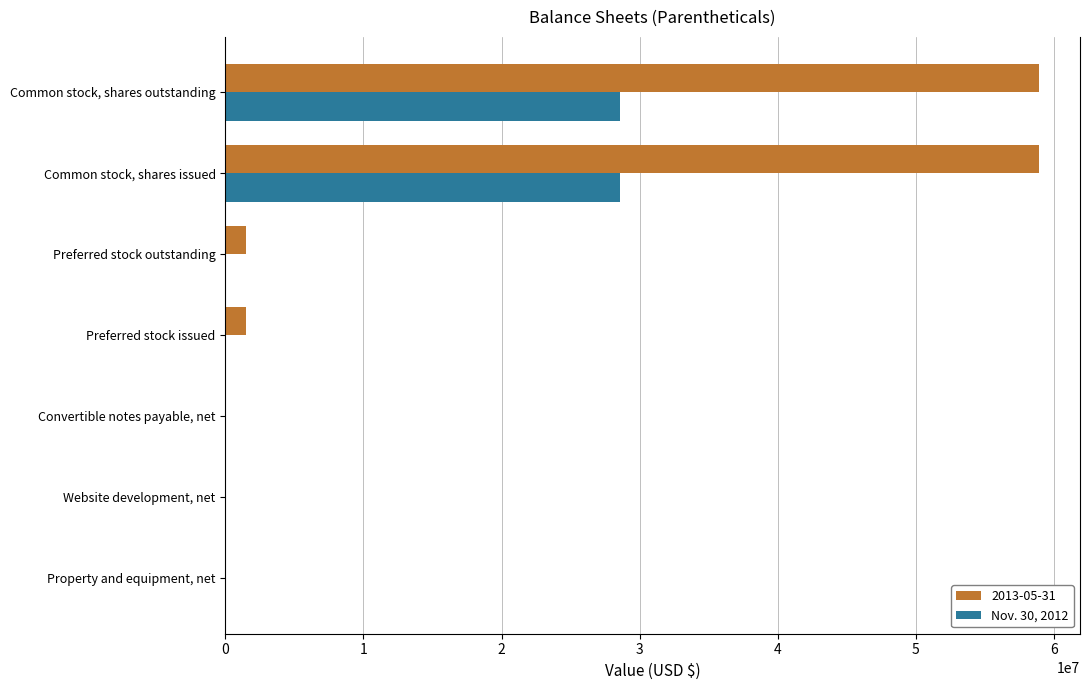

What is the maximum value shown in the chart?

58935684